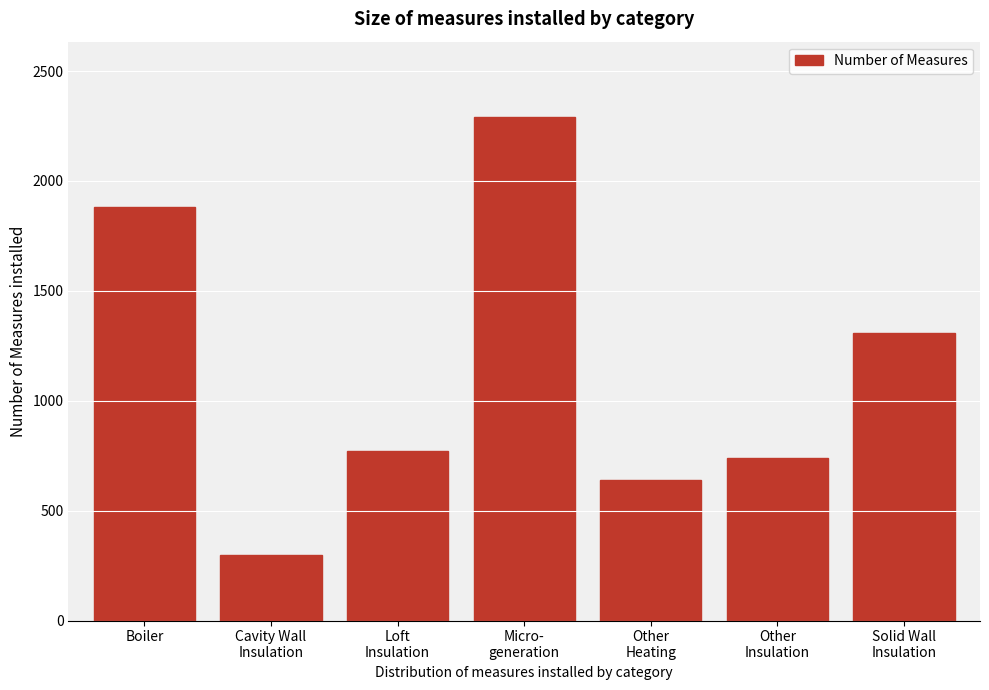

Reading right to left, extract all data points from this chart.

1307	741	639	2290	771	298	1881